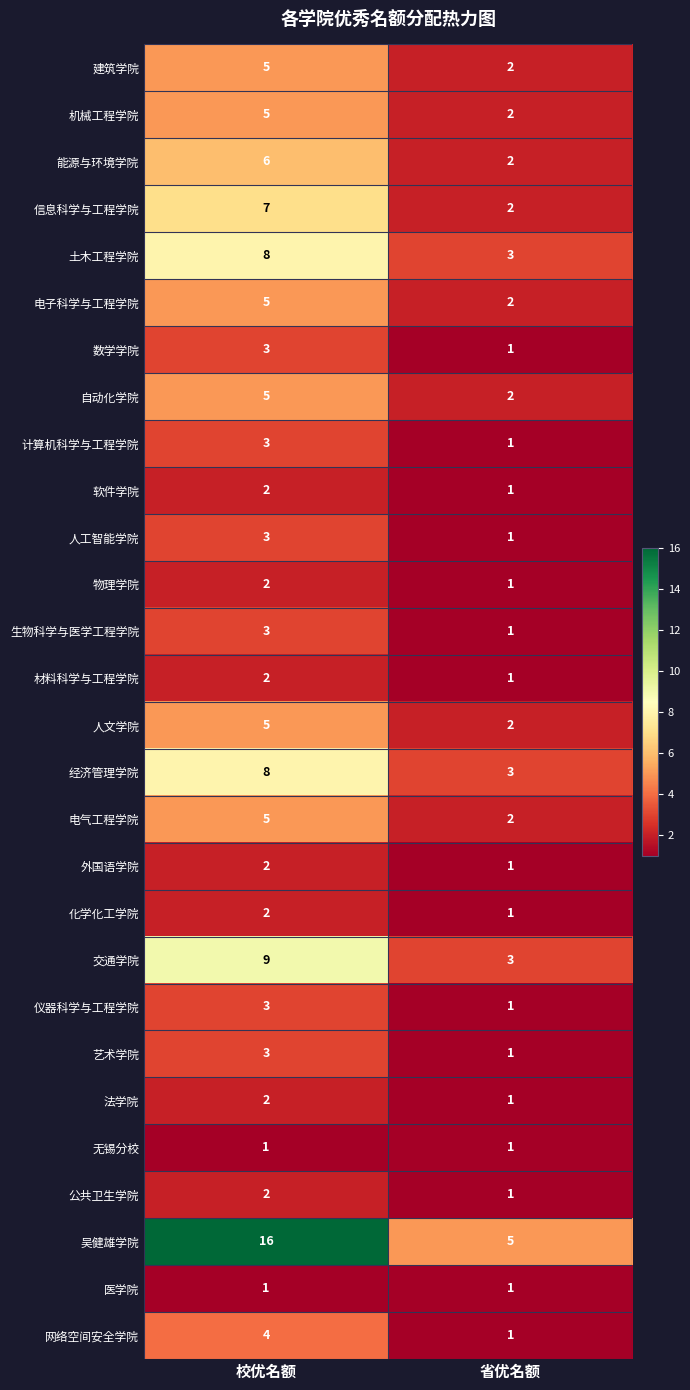

What is the greatest value displayed?

16